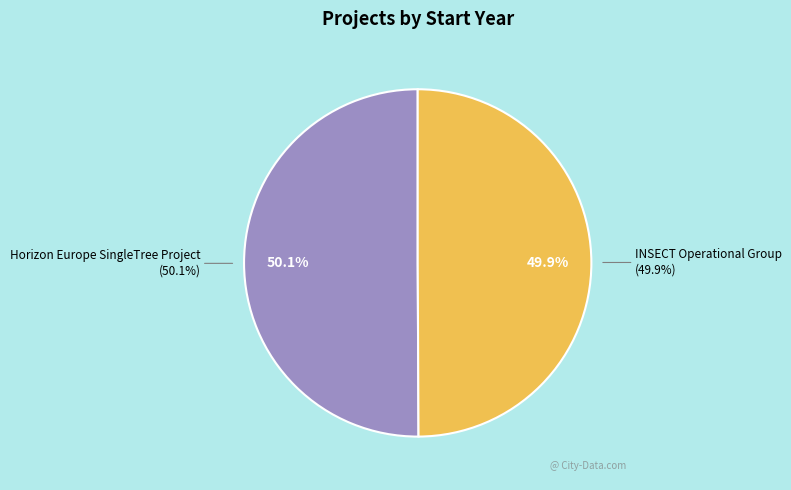

Between Horizon Europe SingleTree Project and INSECT Operational Group, which is larger?

Horizon Europe SingleTree Project